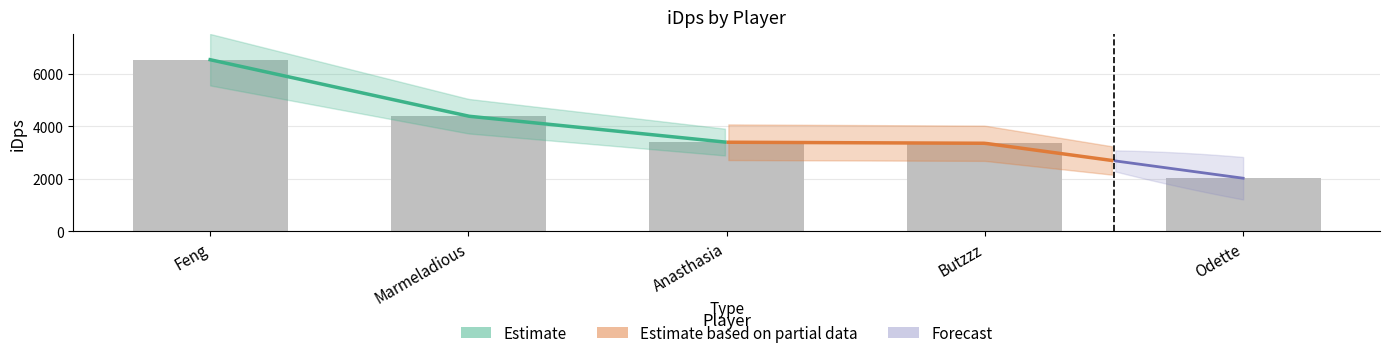

What is the label of the 5th bar from the right?

Feng